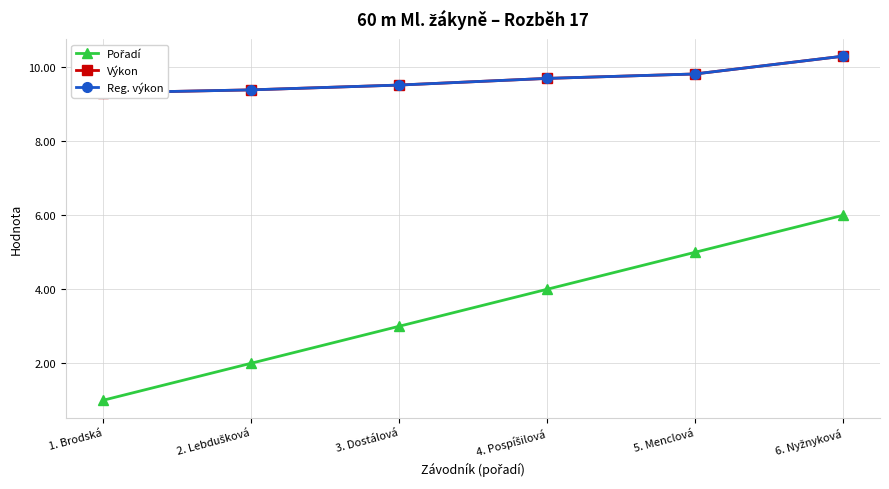

What is the difference between the Výkon values at 4. Pospíšilová and 6. Nyžnyková?

0.6